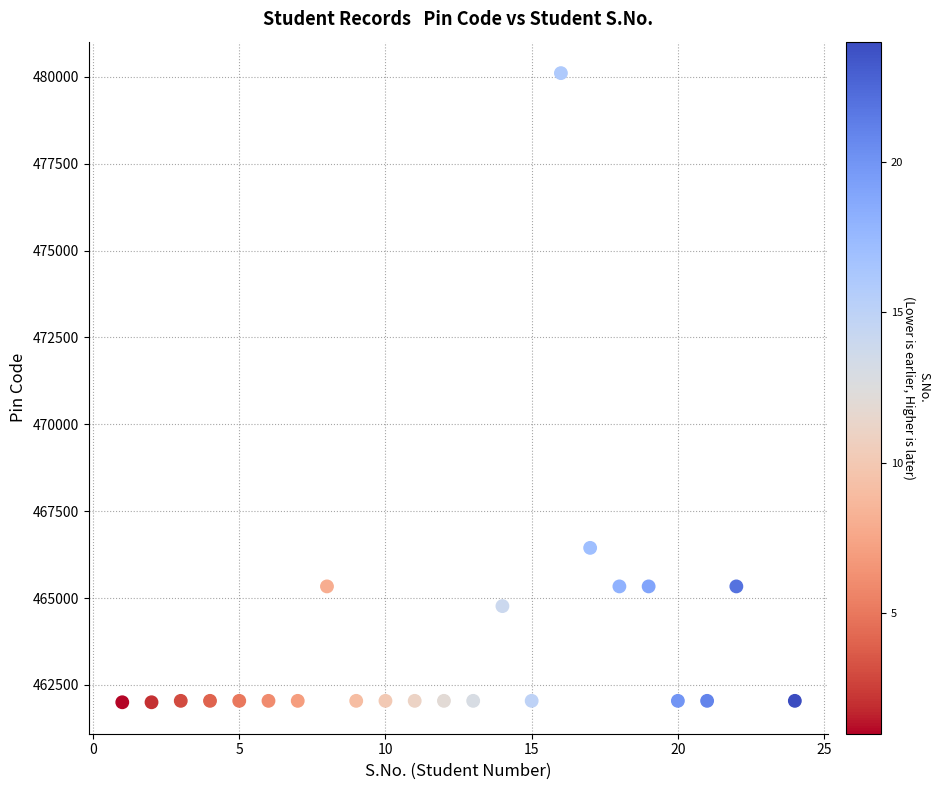

What is the range of X values (max minus min)?

23